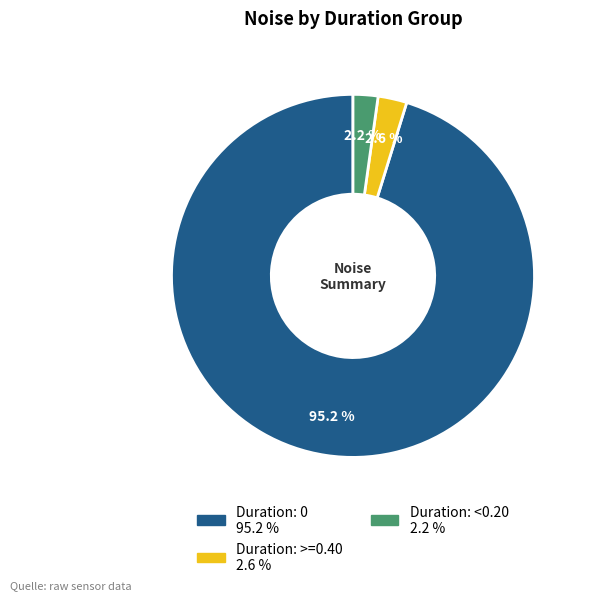

How many slices are in this pie chart?

3